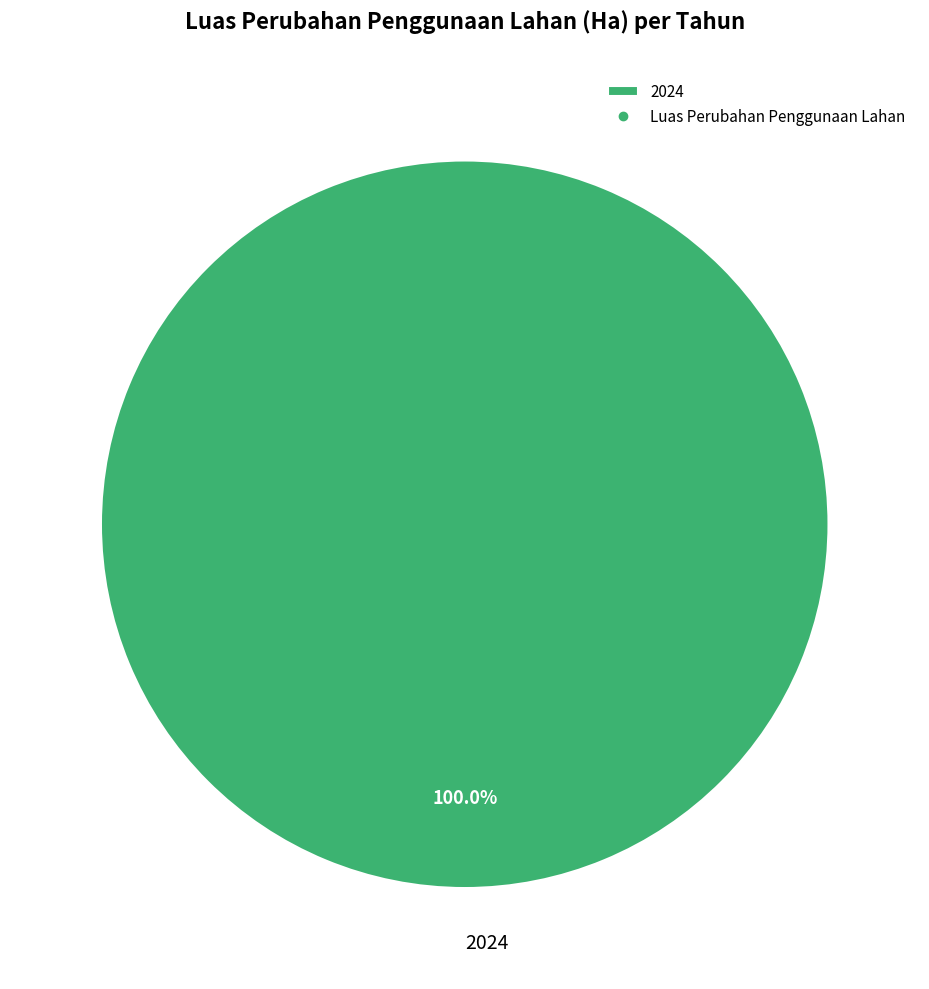

What is the majority slice?

2024